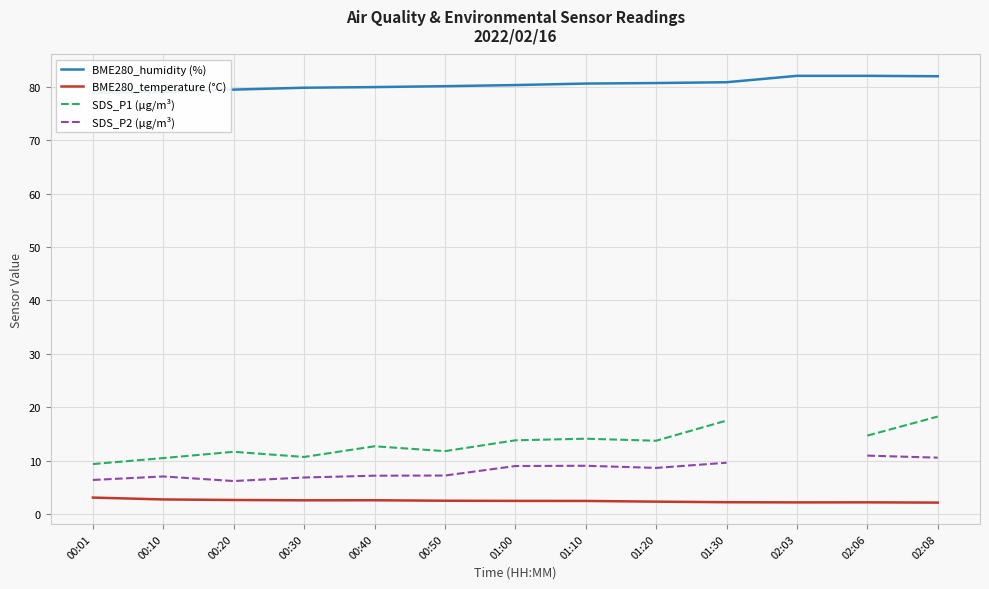

What is the label of the 12th point from the right?

00:10